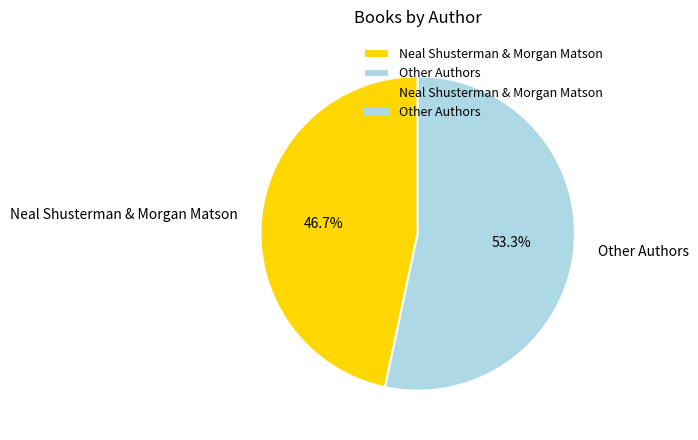

How many slices are in this pie chart?

2